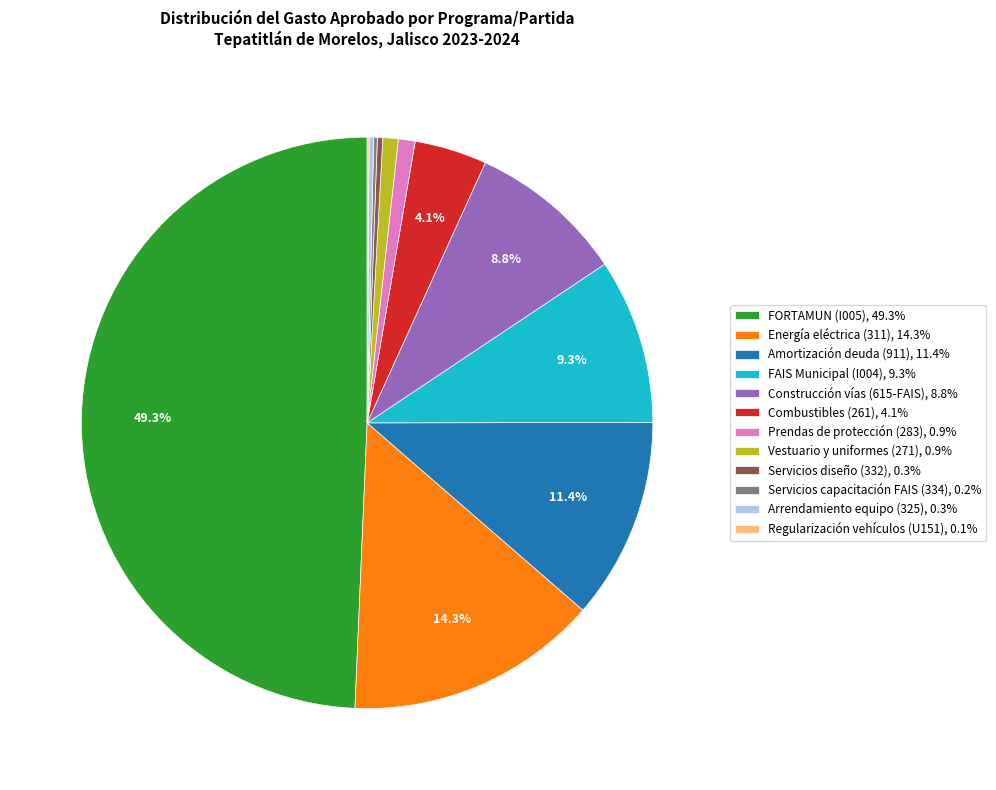

Combined, what portion of the pie is Construcción vías (615-FAIS), 8.8% and FORTAMUN (I005), 49.3%?

58.2%